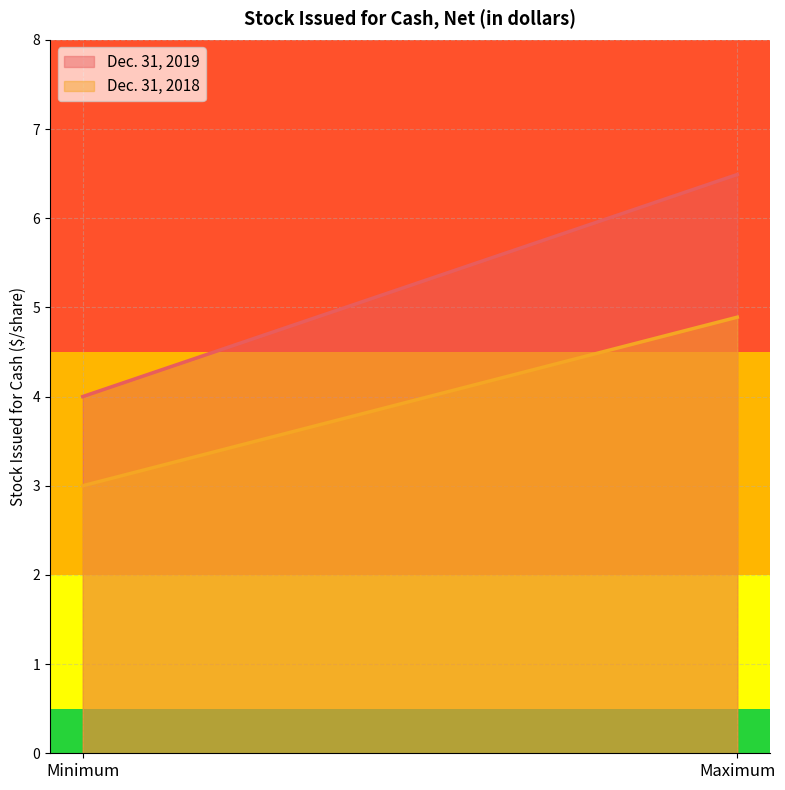

Rank the series at Minimum from highest to lowest value.

Dec. 31, 2019, Dec. 31, 2018